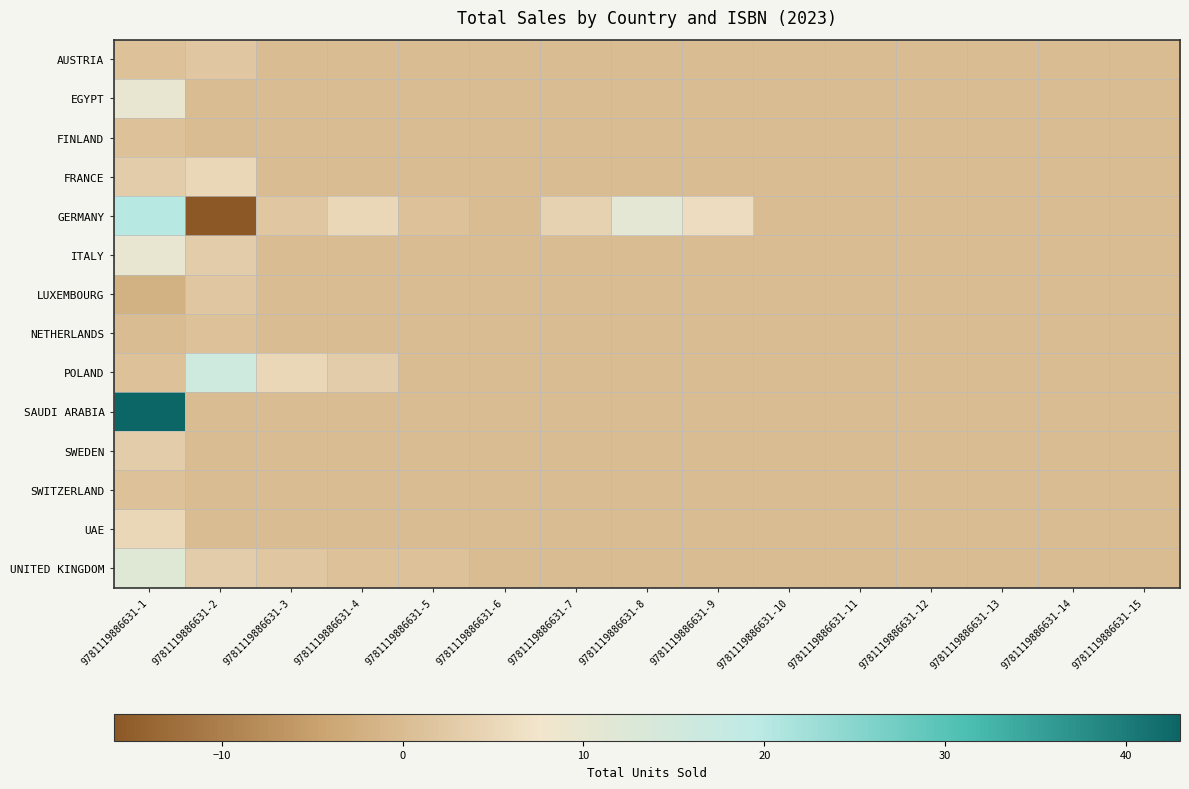

At how many categories does at least one series exceed -10?

15